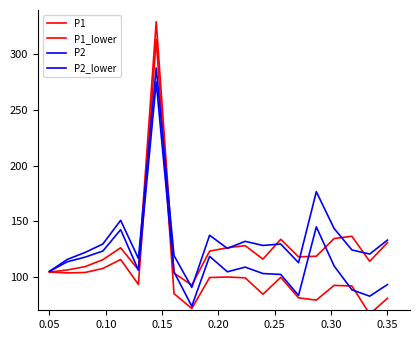

The P2_lower series shows 69.9 at 12. True or false?

False